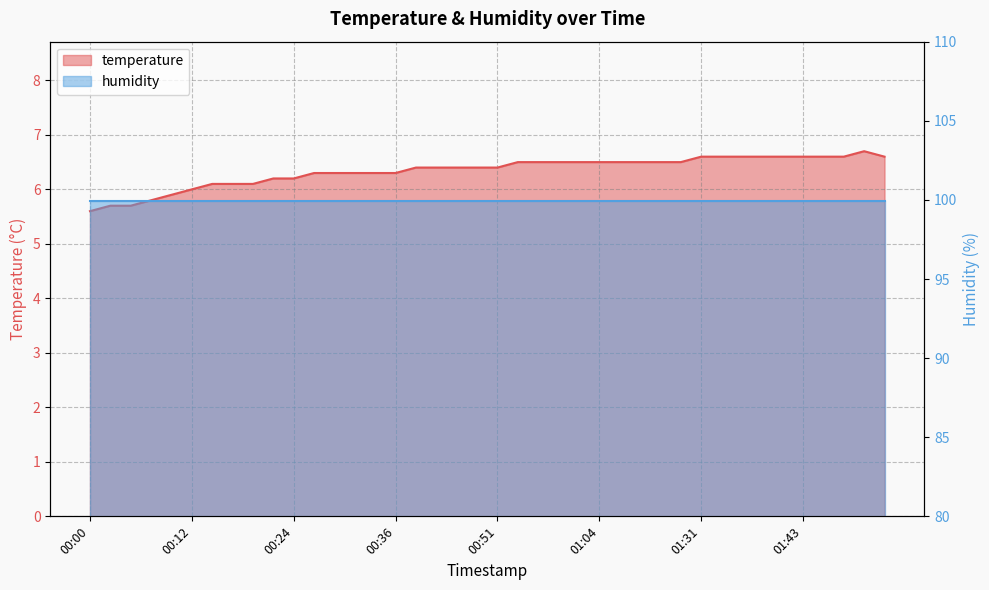

Which has a higher value, 00:56 or 00:59?

00:56